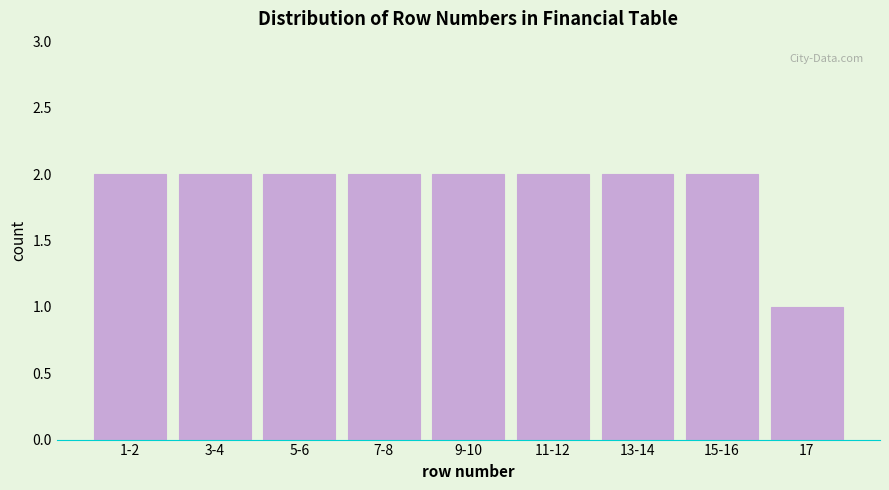

Reading right to left, list all the values displayed in this chart.

17=1	15-16=2	13-14=2	11-12=2	9-10=2	7-8=2	5-6=2	3-4=2	1-2=2